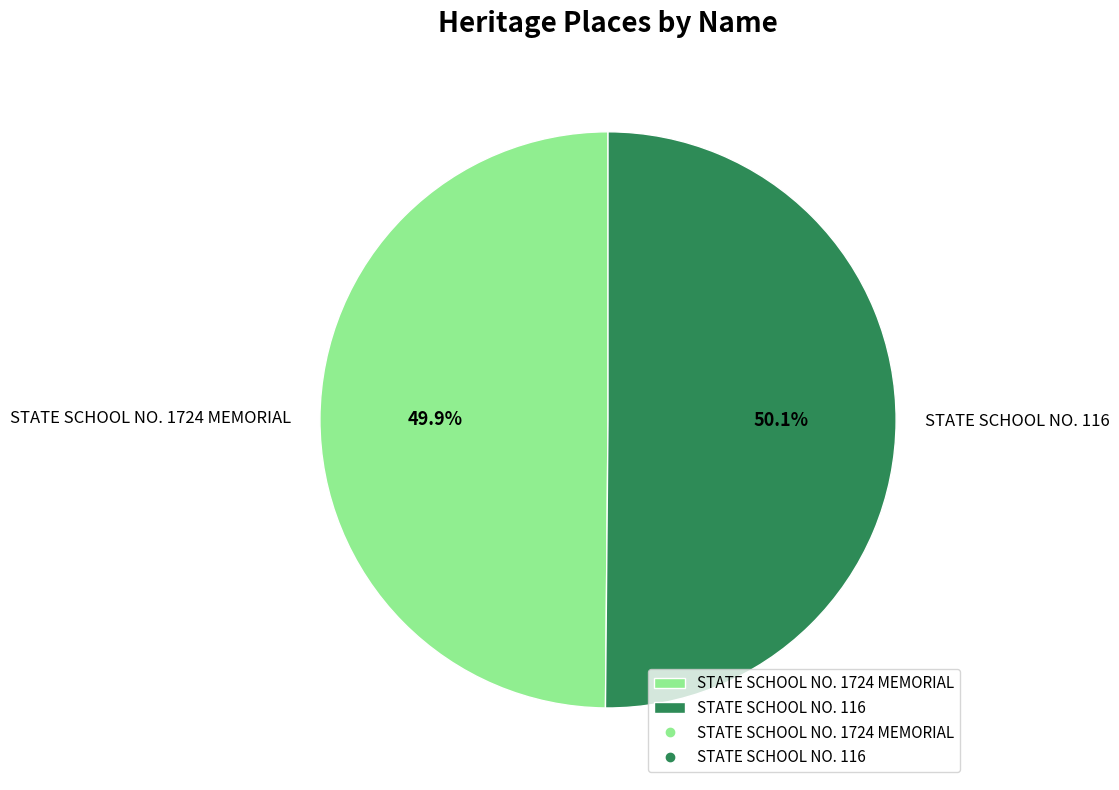

What percentage is the STATE SCHOOL NO. 1724 MEMORIAL slice, to the nearest percent?

50%